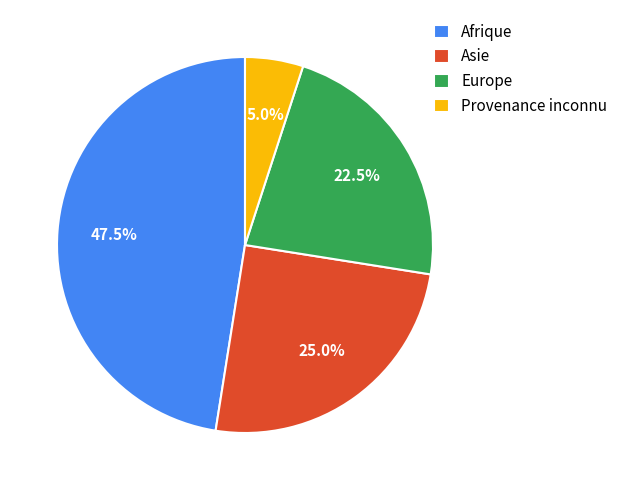

Is it true that Afrique is 40% of the pie?

False